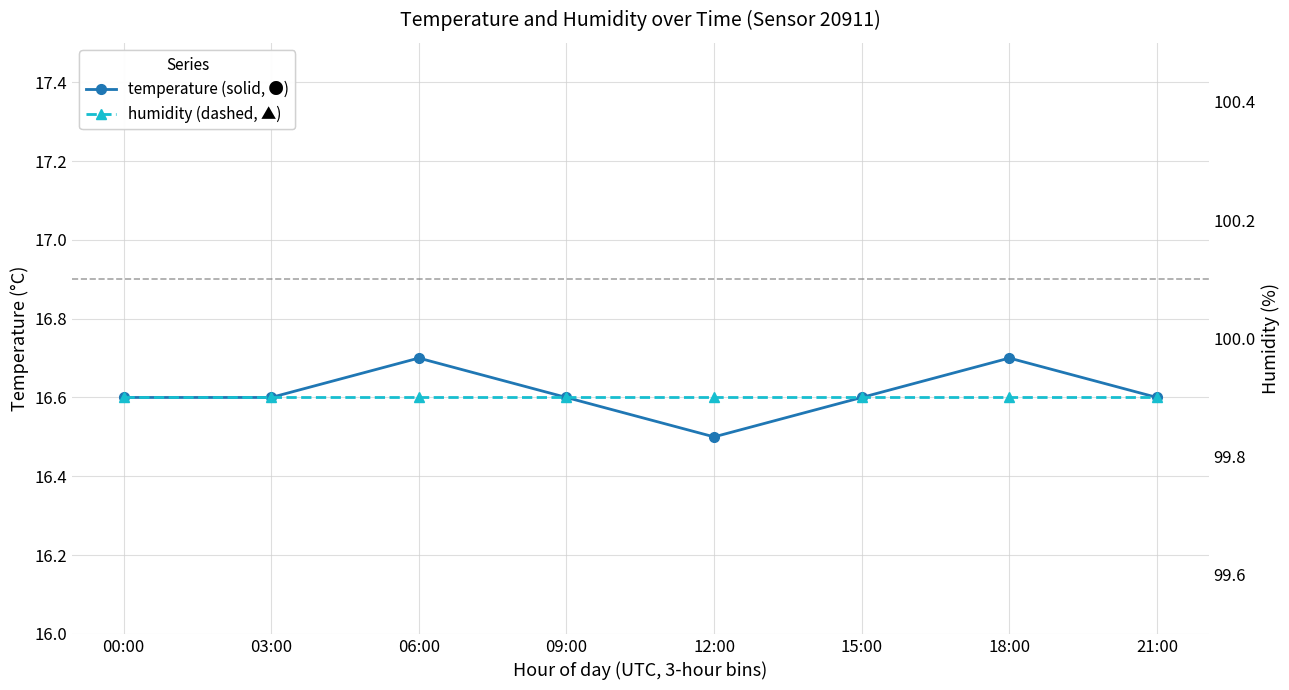

How many distinct data groups are displayed?

2